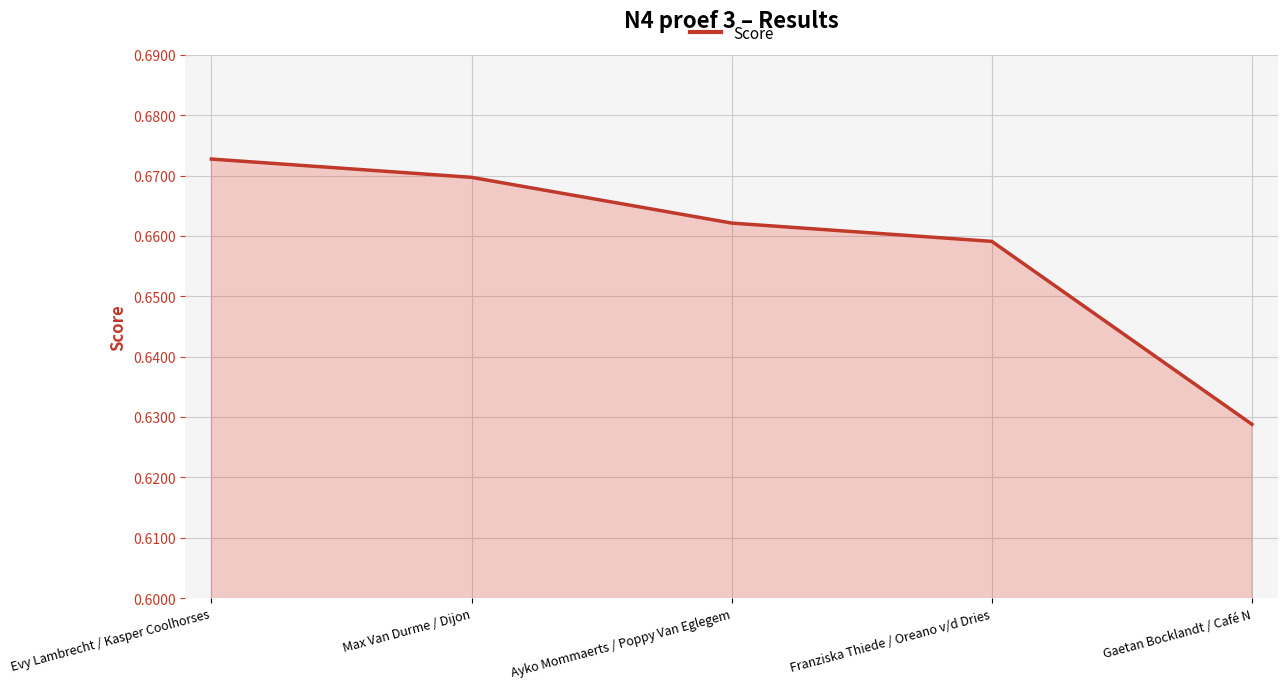

List the labels in order of value, largest first.

Evy Lambrecht / Kasper Coolhorses, Max Van Durme / Dijon, Ayko Mommaerts / Poppy Van Eglegem, Franziska Thiede / Oreano v/d Dries, Gaetan Bocklandt / Café N